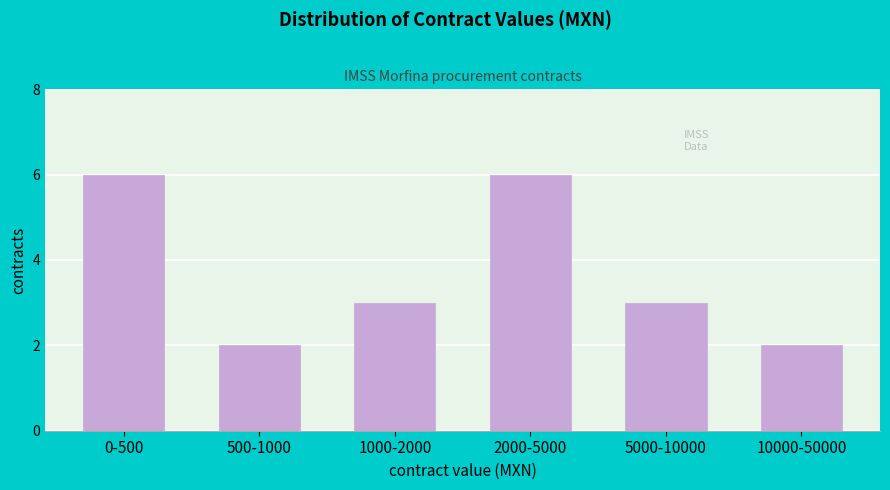

Reading left to right, what are all the values shown in this chart?

0-500=6	500-1000=2	1000-2000=3	2000-5000=6	5000-10000=3	10000-50000=2